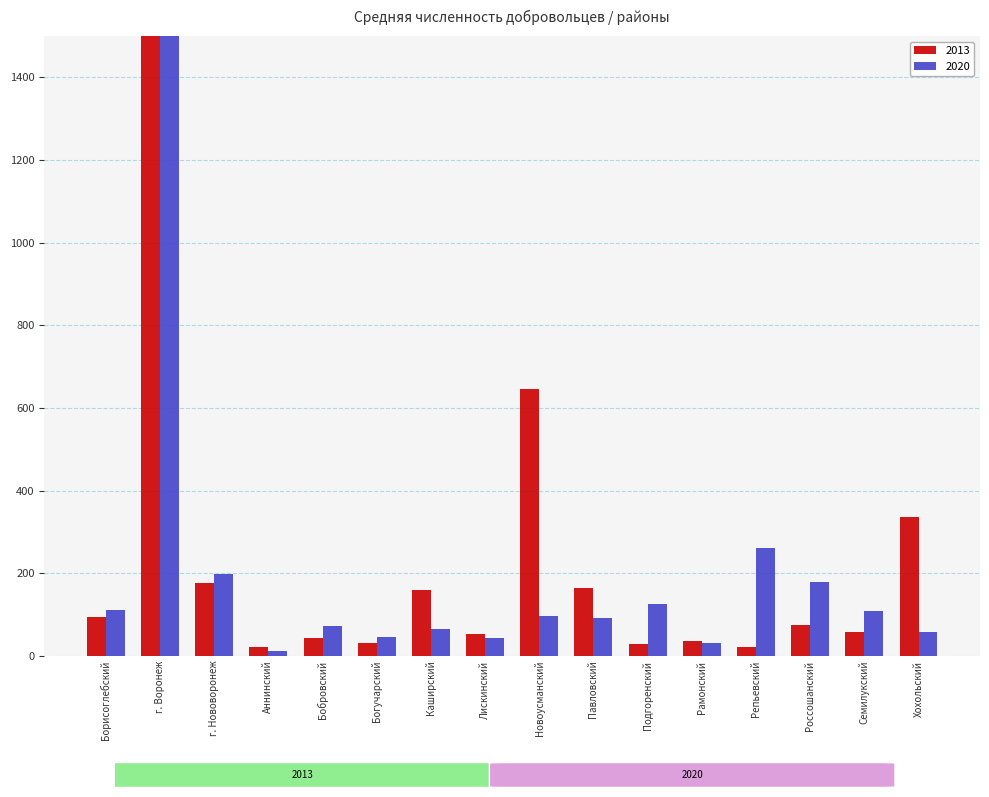

Reading left to right, extract all data points from this chart.

2013: Борисоглебский=95	г. Воронеж=14353	г. Нововоронеж=177	Аннинский=22	Бобровский=42	Богучарский=30	Каширский=158	Лискинский=52	Новоусманский=646	Павловский=165	Подгоренский=28	Рамонский=36	Репьевский=21	Россошанский=75	Семилукский=58	Хохольский=337
2020: Борисоглебский=111	г. Воронеж=10743	г. Нововоронеж=199	Аннинский=11	Бобровский=72	Богучарский=46	Каширский=64	Лискинский=43	Новоусманский=97	Павловский=92	Подгоренский=125	Рамонский=32	Репьевский=261	Россошанский=178	Семилукский=108	Хохольский=57